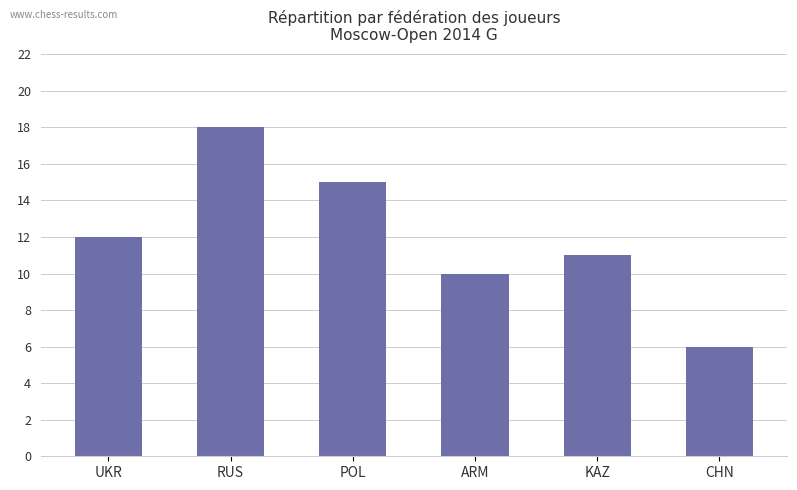

Which has a higher value, RUS or ARM?

RUS